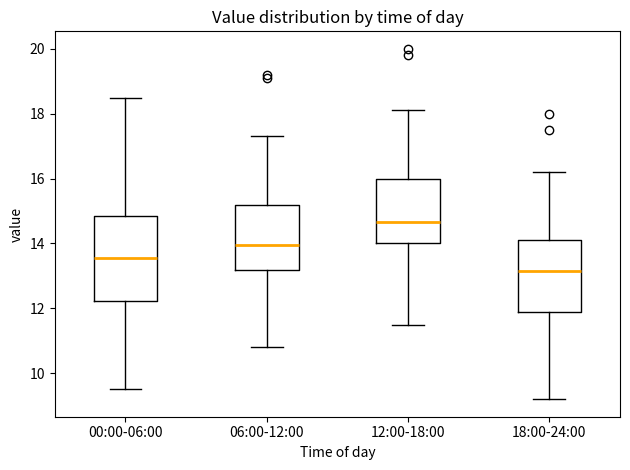

Which box has the lowest median line?

18:00-24:00